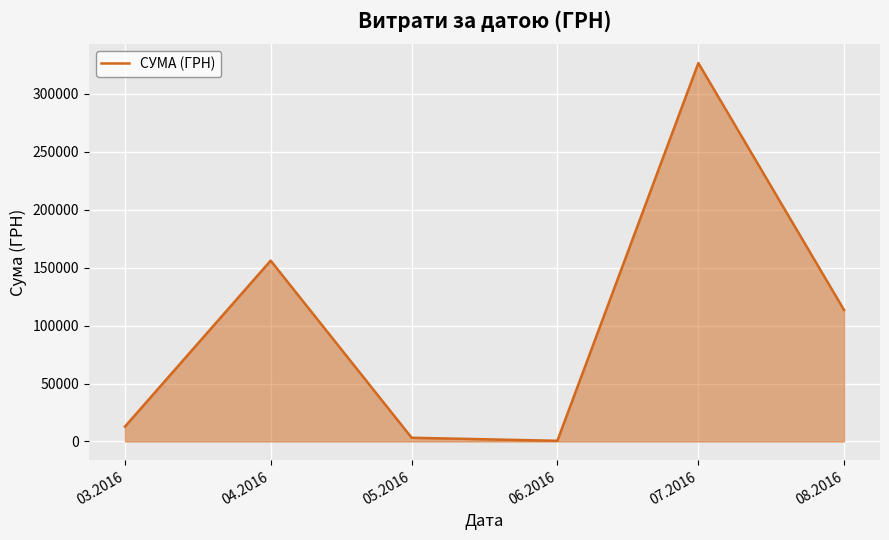

What is the greatest value displayed?

326474.5